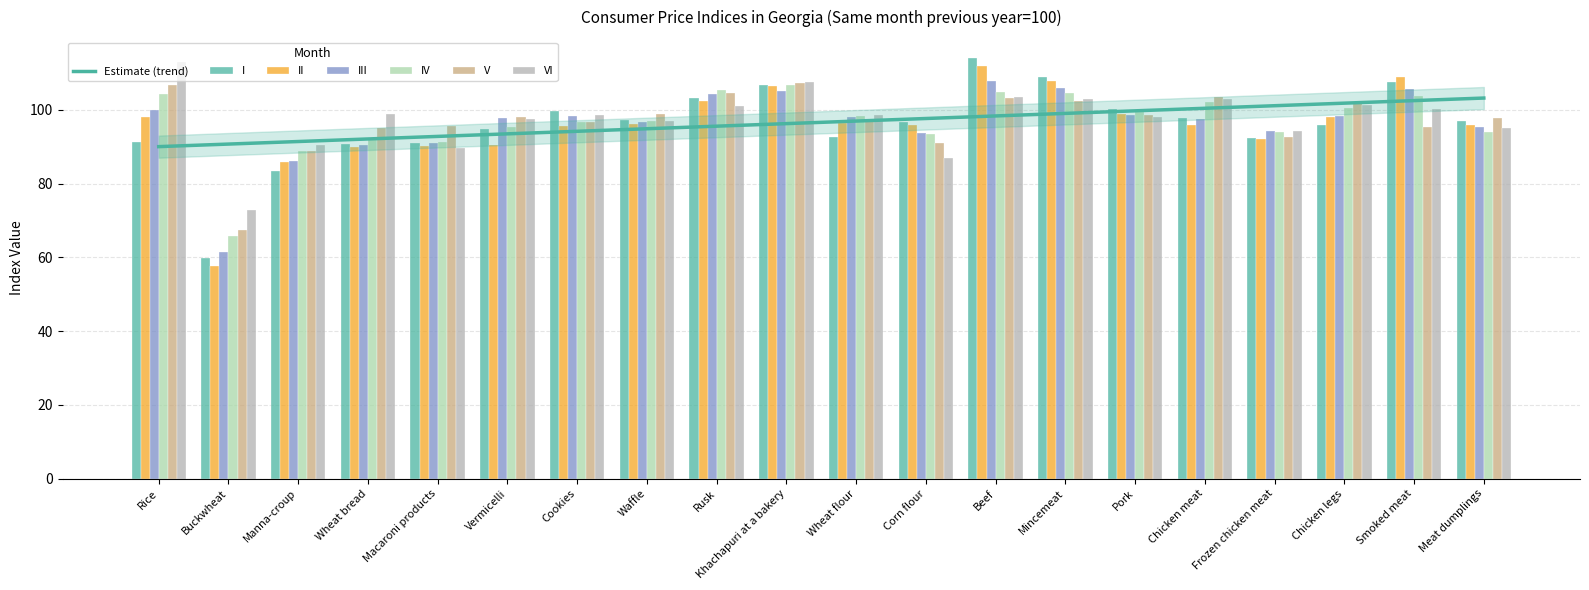

Between Wheat bread and Corn flour, which is larger?

Corn flour